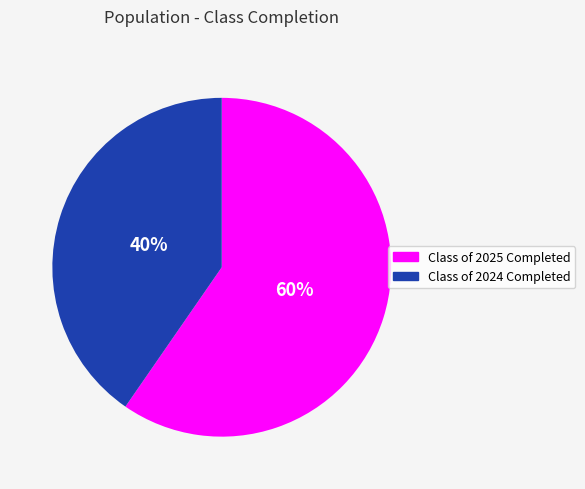

Rank the categories by value from lowest to highest.

Class of 2024 Completed, Class of 2025 Completed